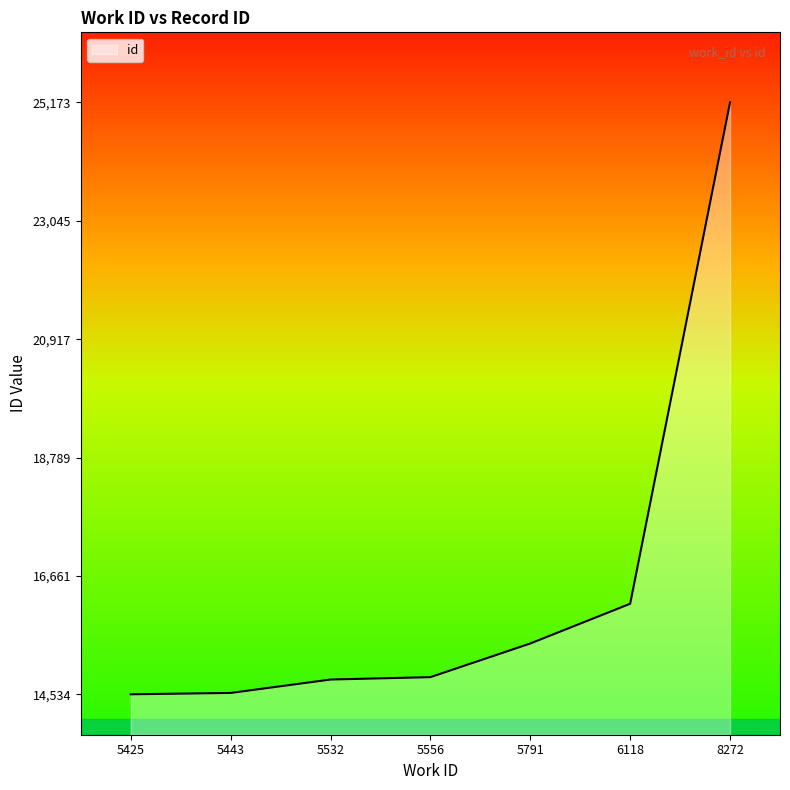

What is the maximum value shown in the chart?

25173